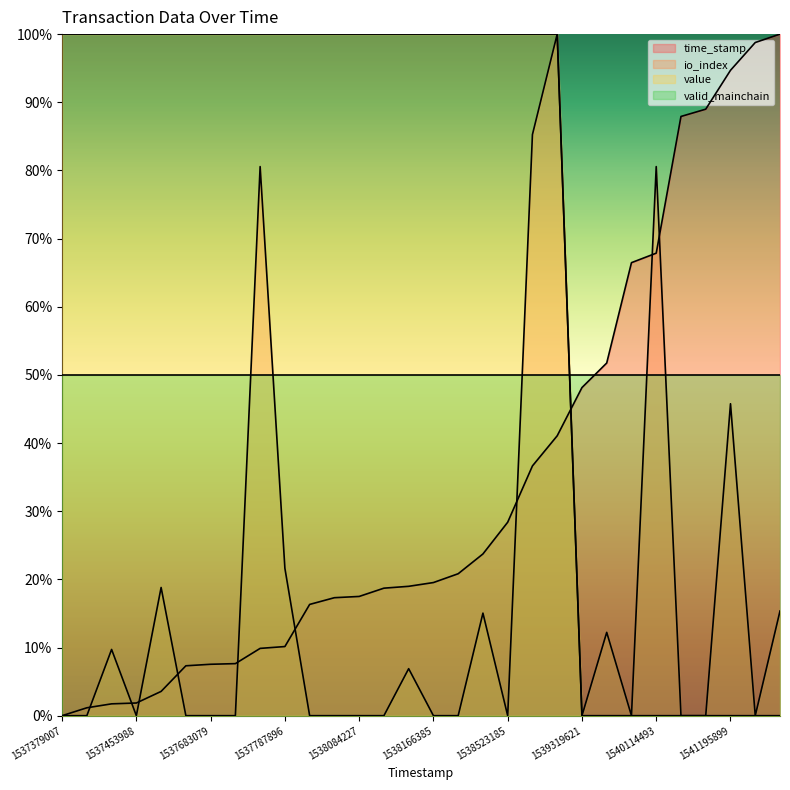

Which series has the largest total across all categories?

value